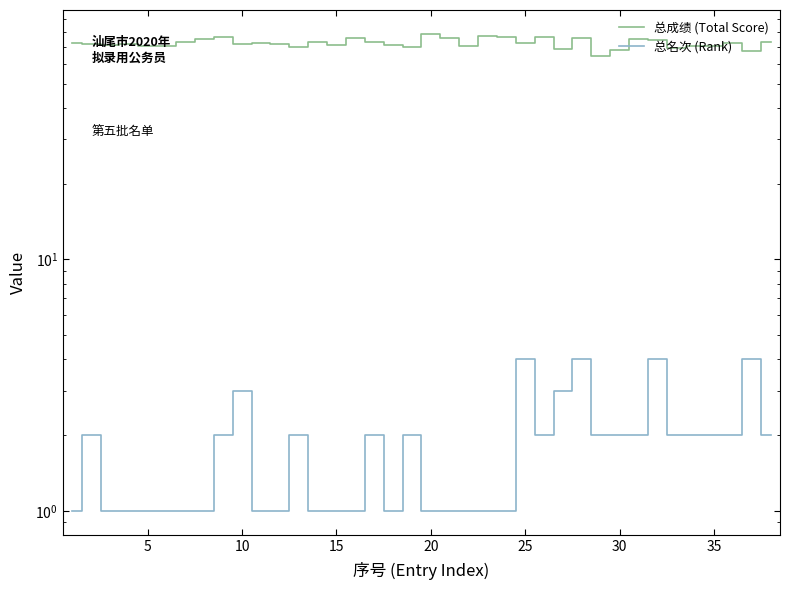

Count the number of categories in the chart.

38